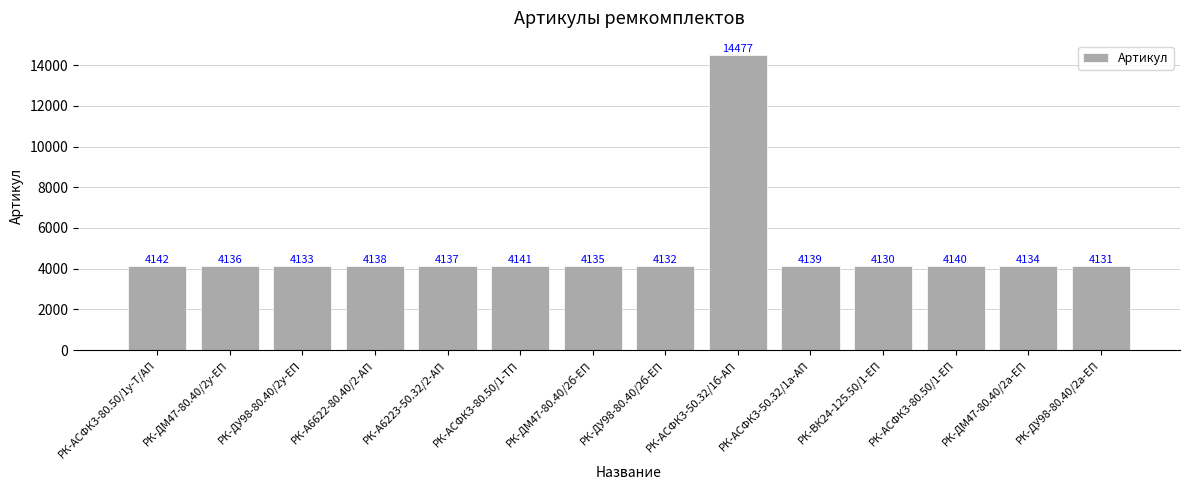

Reading left to right, what are all the values shown in this chart?

4142	4136	4133	4138	4137	4141	4135	4132	14477	4139	4130	4140	4134	4131